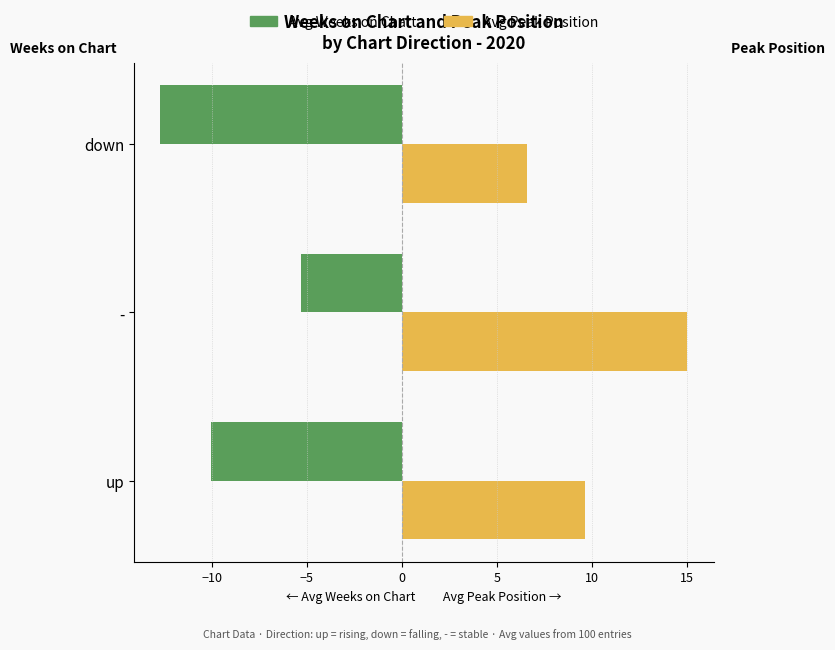

At which category does the chart reach its minimum across all series?

down